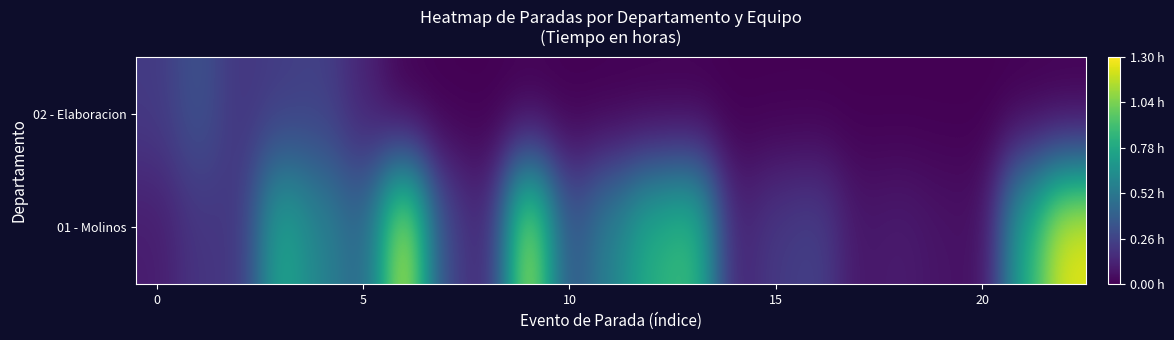

Rank the series by their maximum value, from lowest to highest.

02 - Elaboracion, 01 - Molinos